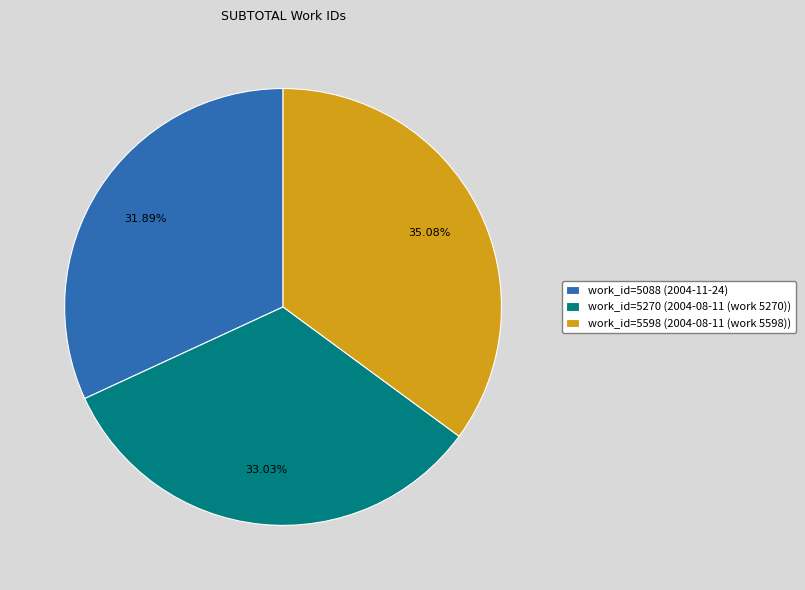

Is there a majority slice in this chart?

No